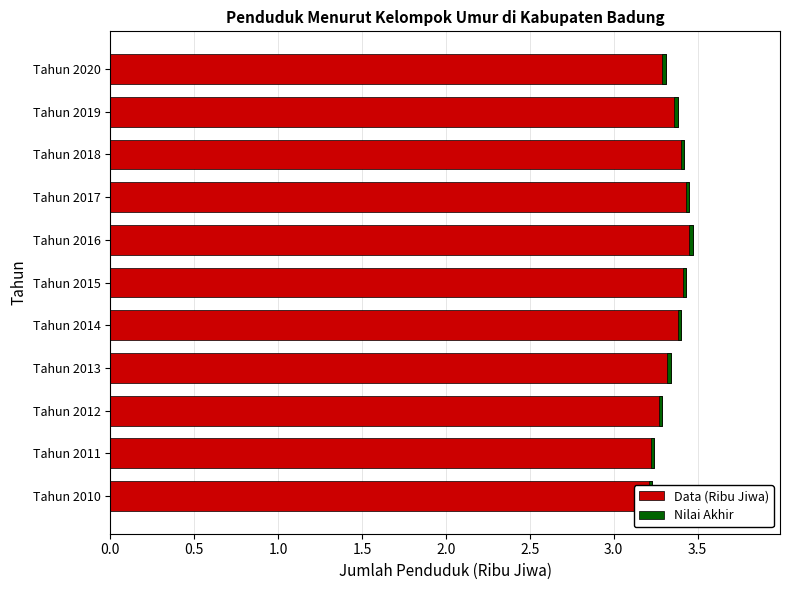

Which series has the largest total across all categories?

Data (Ribu Jiwa)